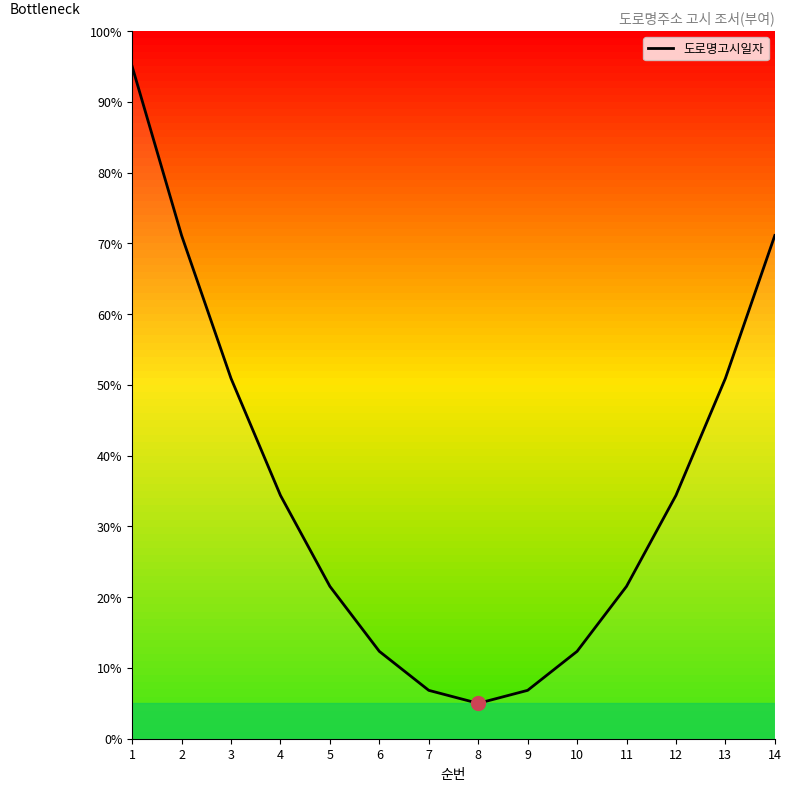

The value at 2 is 105.3. True or false?

False